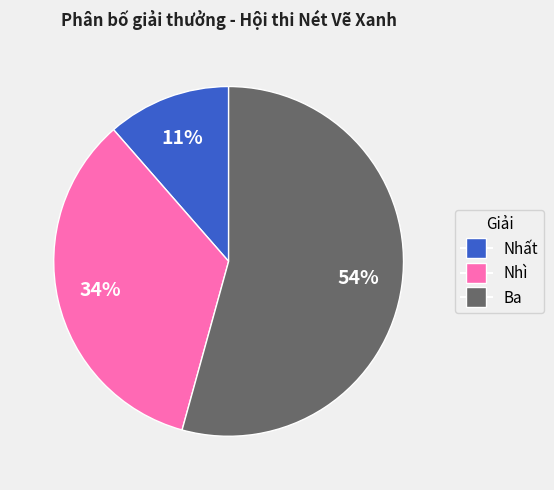

To the nearest percent, what is the difference between the Ba and Nhì slice percentages?

20%